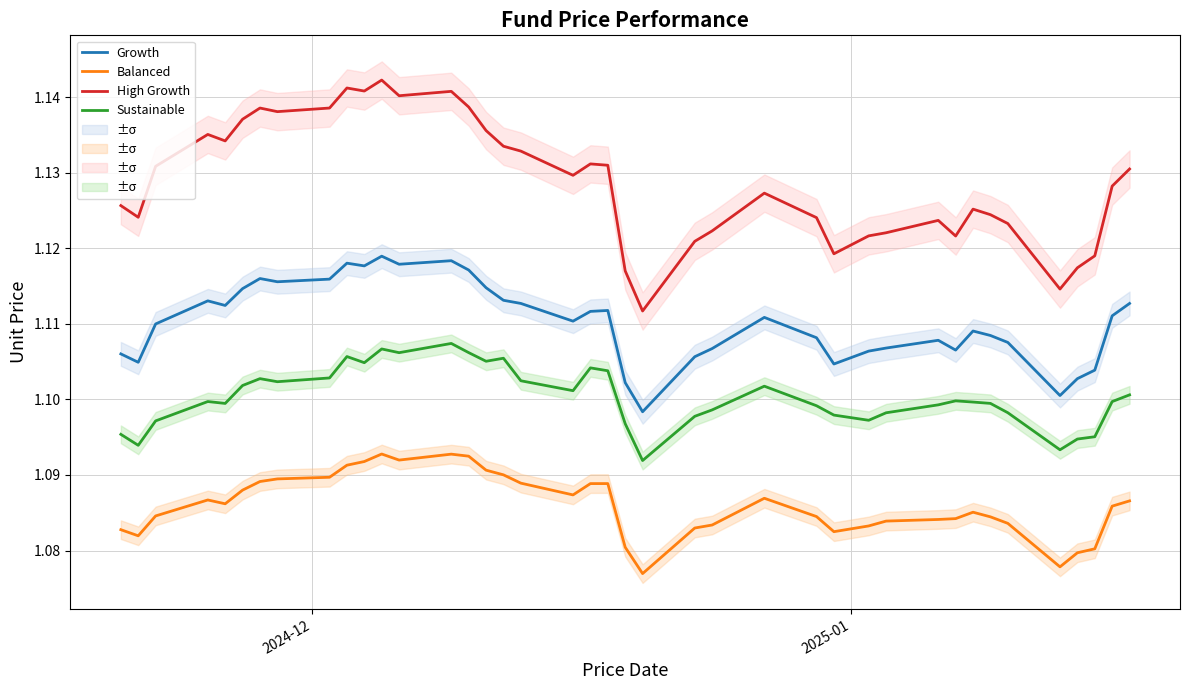

True or false: Balanced and Growth intersect in this chart.

False